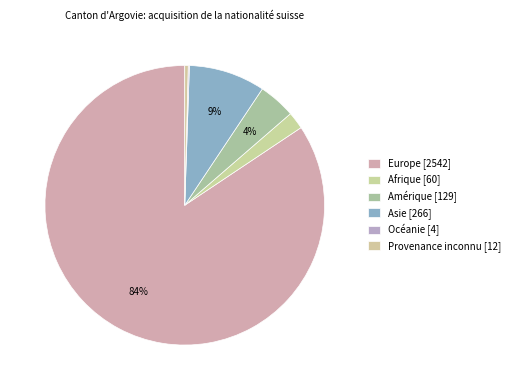

How many segments does this pie chart have?

6